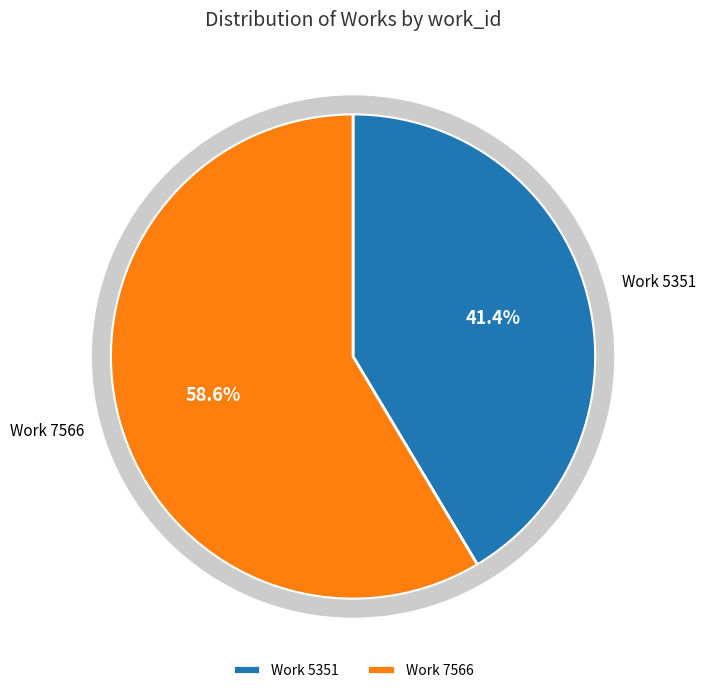

Between 7566 and 5351, which is larger?

7566